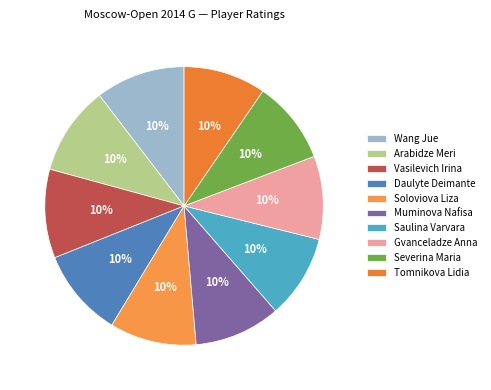

To the nearest percent, what percentage of the pie is Wang Jue?

10%